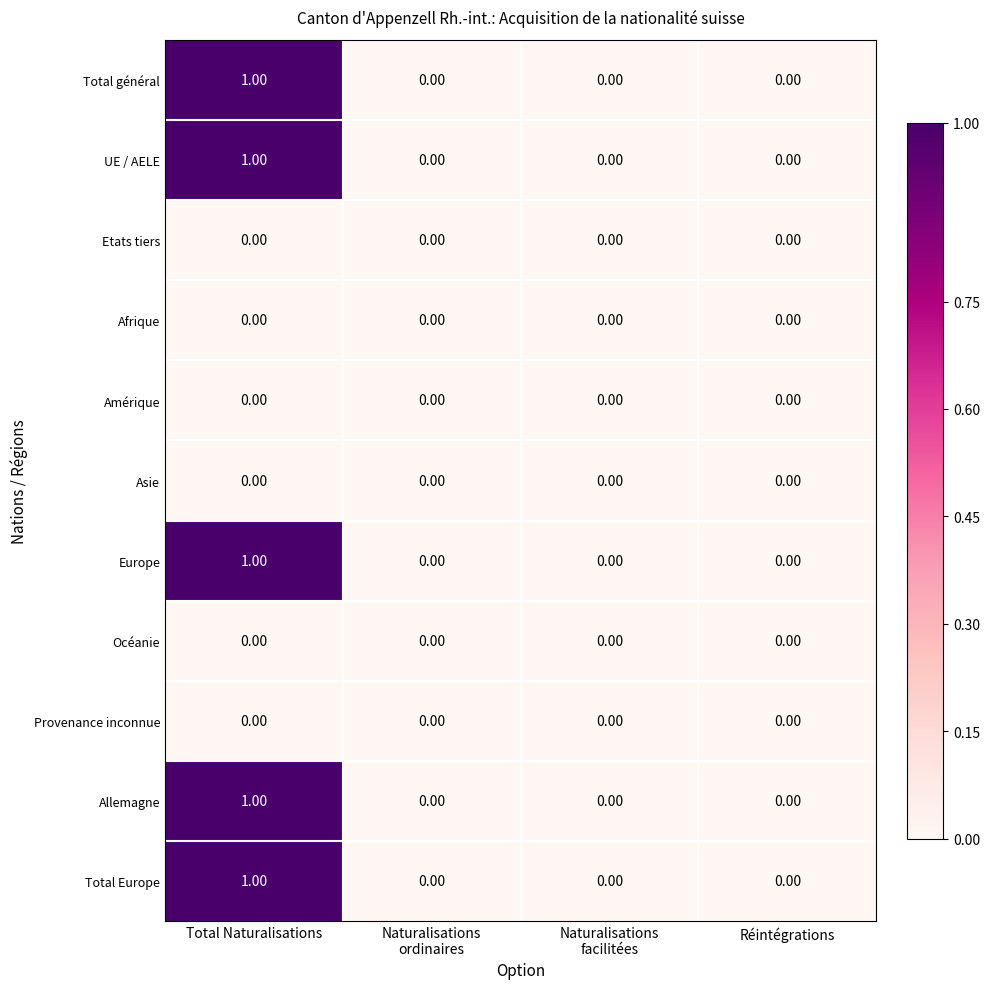

At which category is the sum across all series the highest?

Total Naturalisations